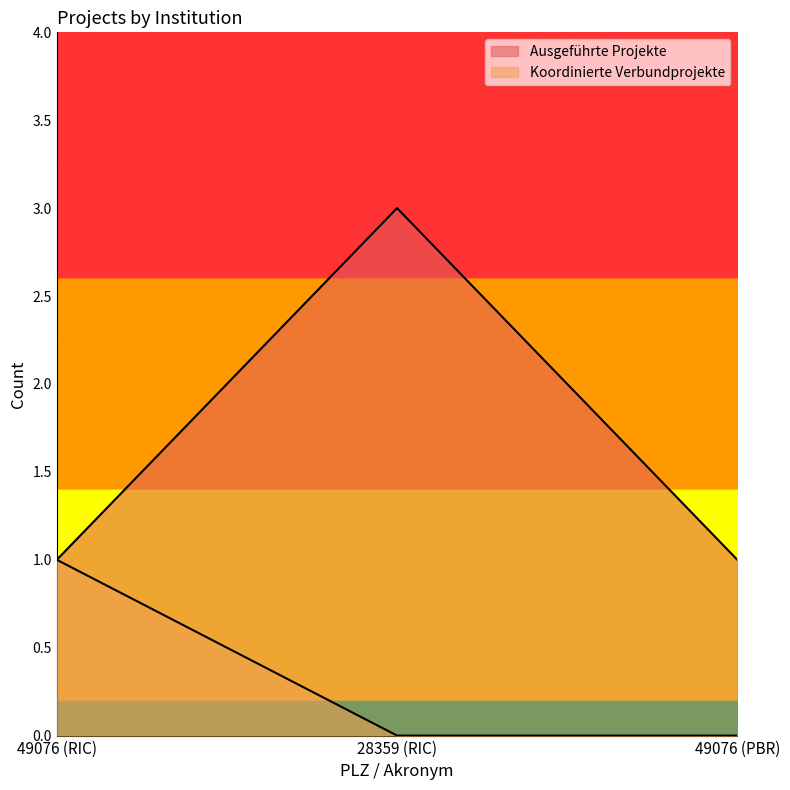

What are all the series names shown in the legend?

Ausgeführte Projekte, Koordinierte Verbundprojekte